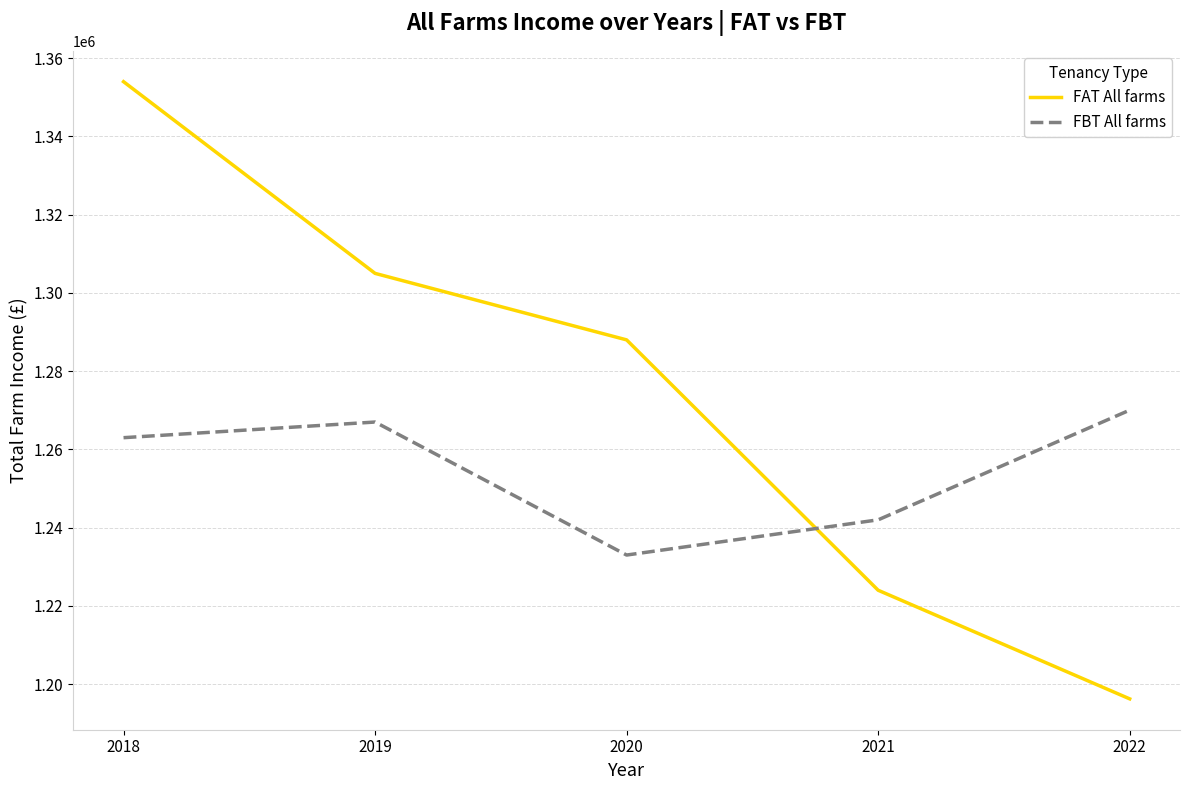

How many lines are shown in the chart?

2